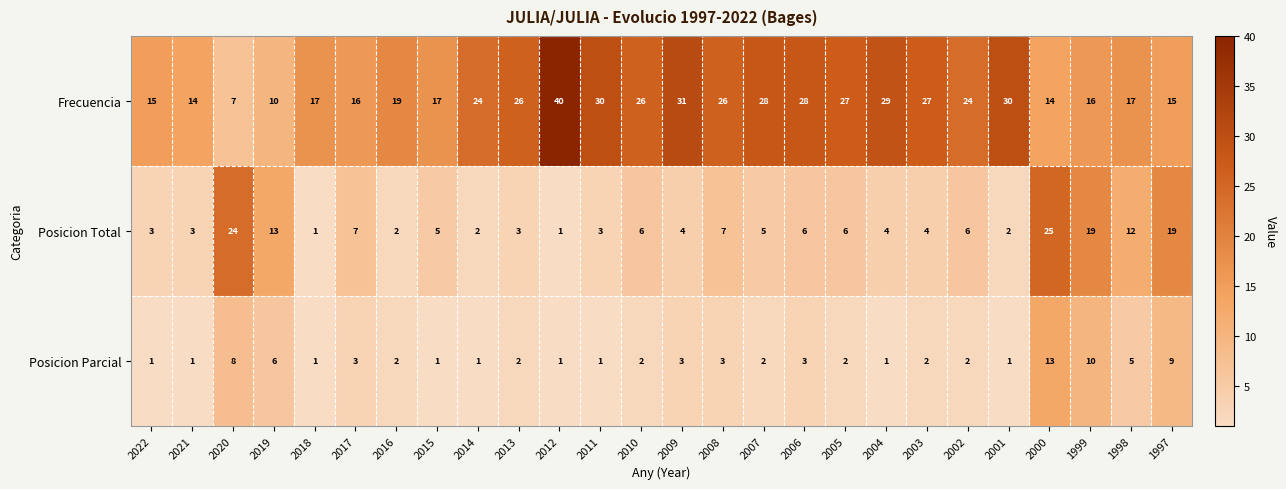

Which series has the largest range (max minus min)?

Frecuencia